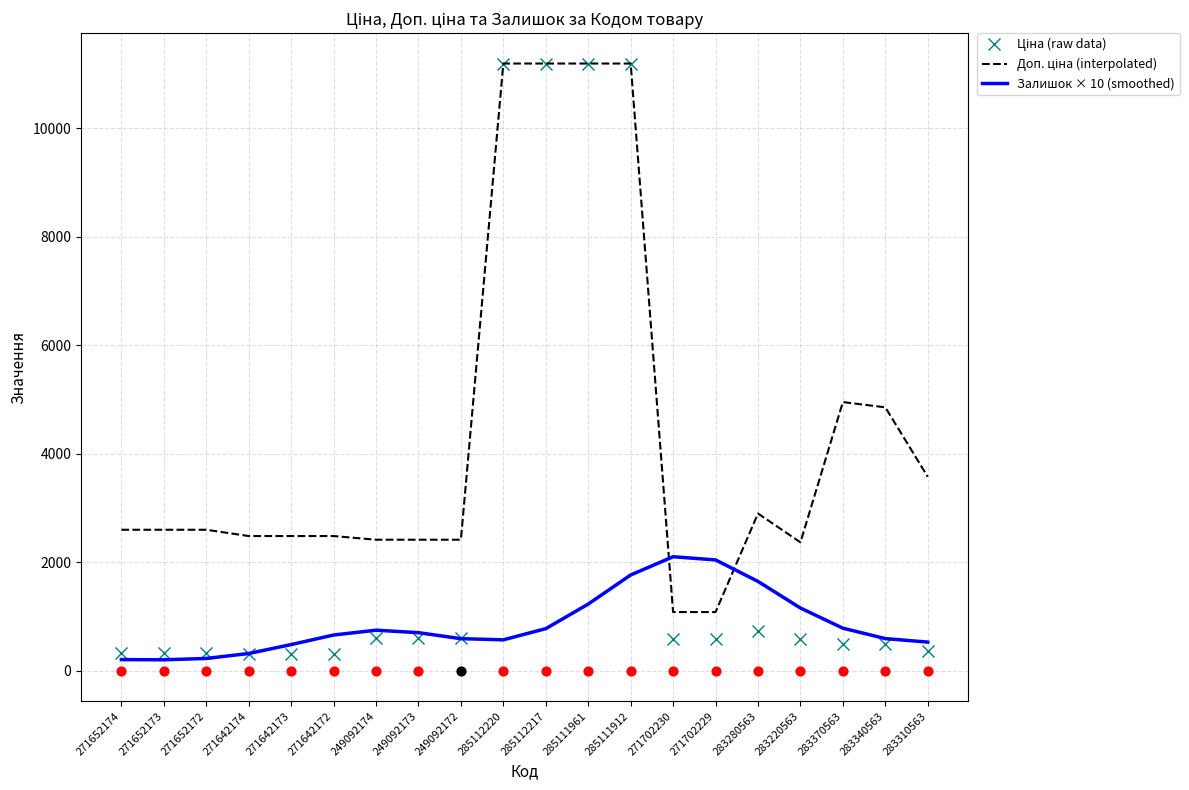

Which series has the largest Y range (max minus min)?

Ціна (raw data)